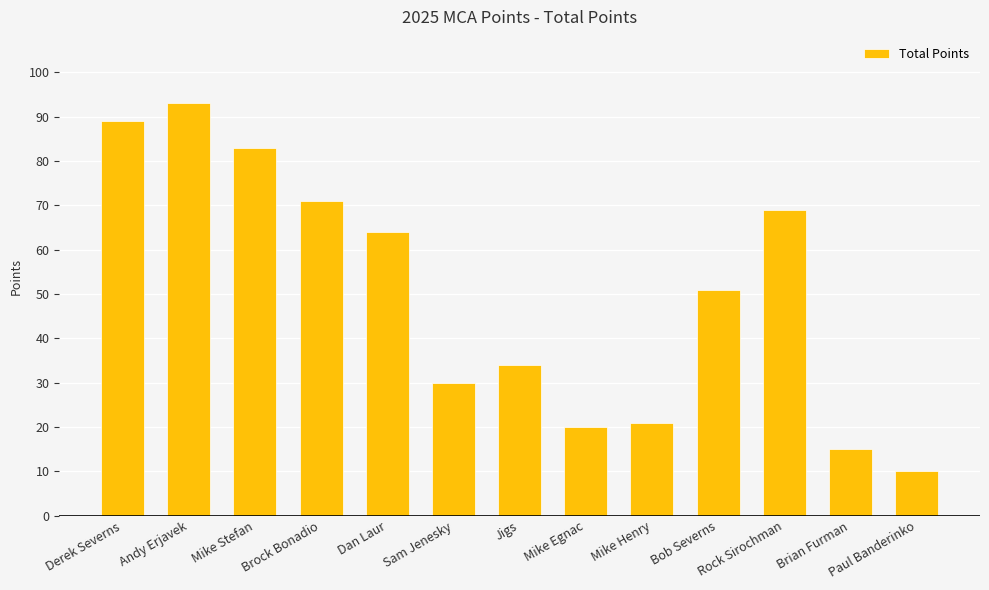

How many data points are less than 51?

6